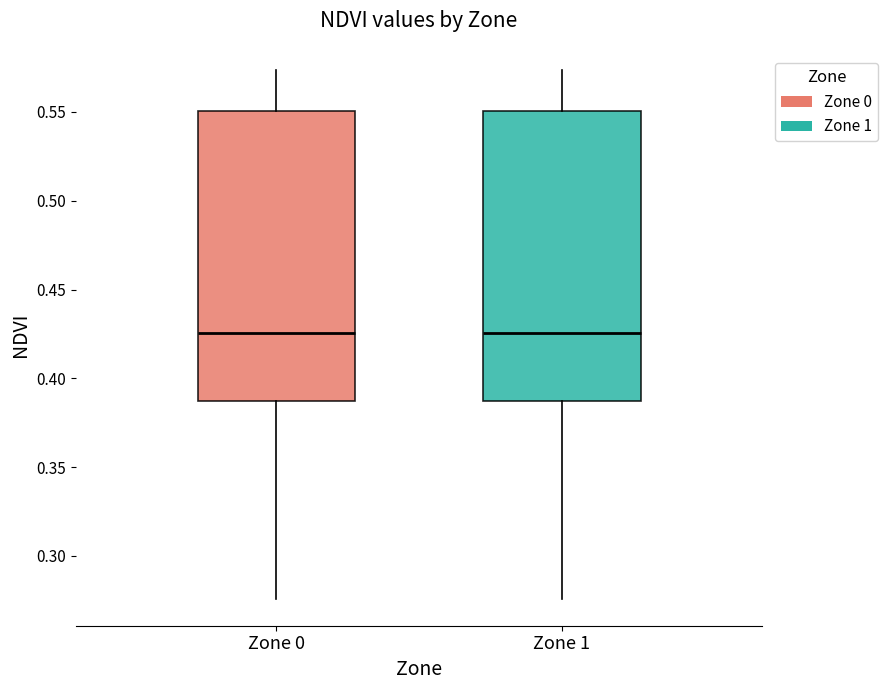

Reading left to right, read every box against the y-axis: the position of its median line, the range the box covers, and the ends of its whiskers. The values are not printed on the chart, so give them approximately, as read against the axis.

Zone 0: median 0.425, box 0.385 to 0.550, whiskers 0.275 to 0.575
Zone 1: median 0.425, box 0.385 to 0.550, whiskers 0.275 to 0.575